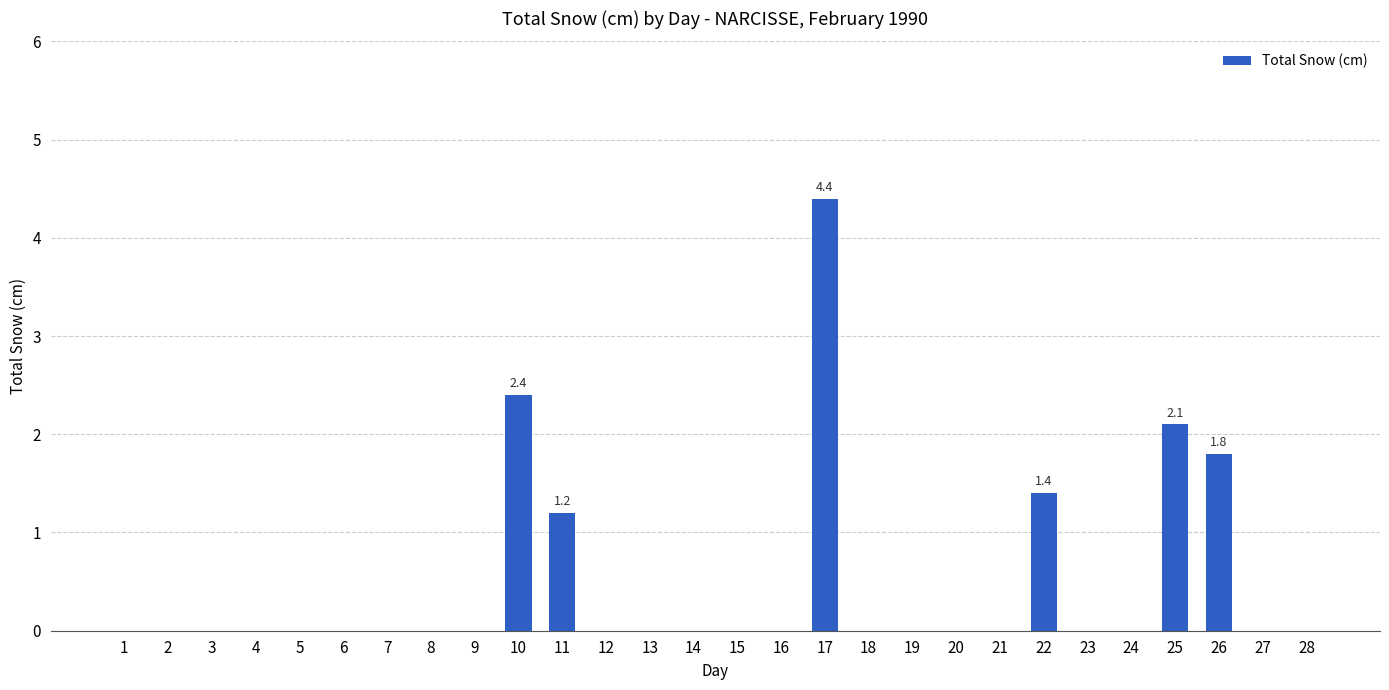

Is it true that the value at 10 is 2.4?

True